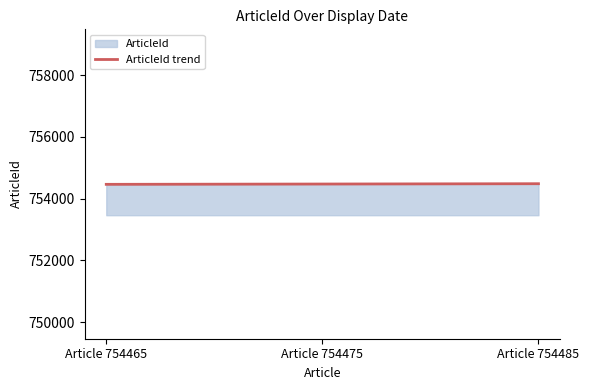

What is the average value?

754475